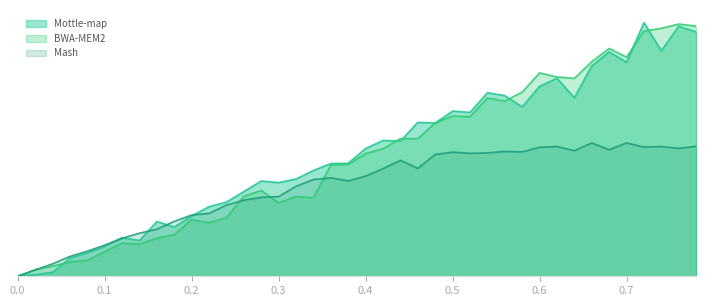

What is the average value of the Mash series?

0.3